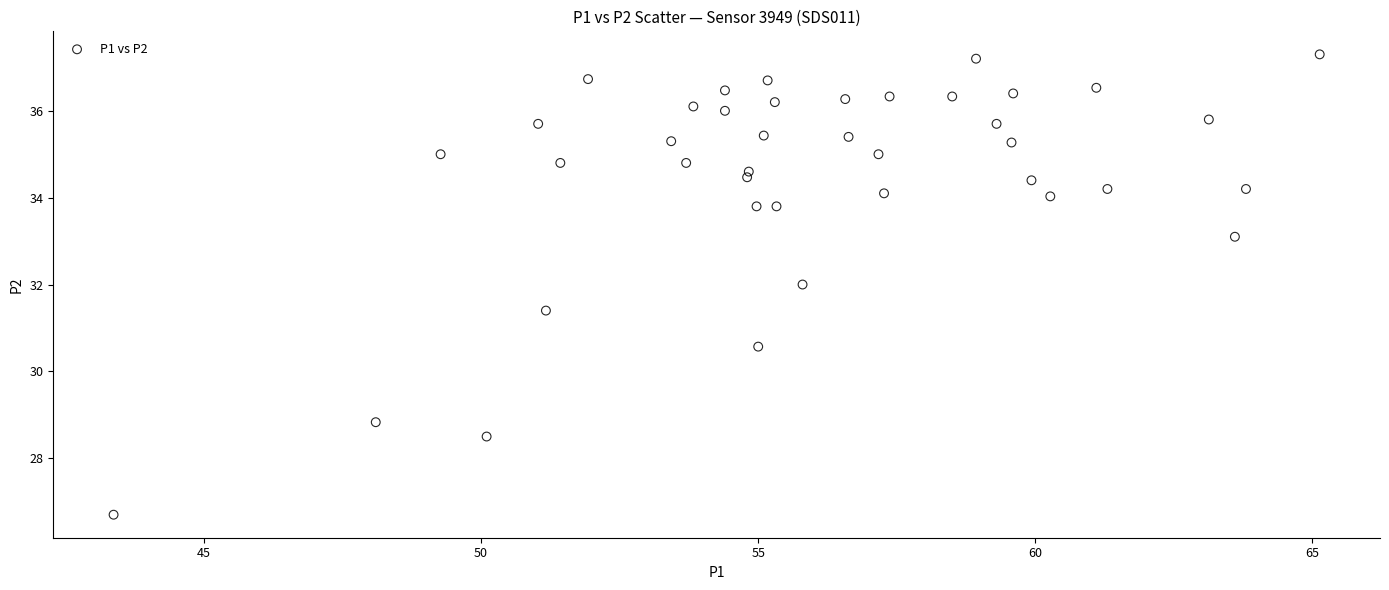

What is the range of X values (max minus min)?

21.8